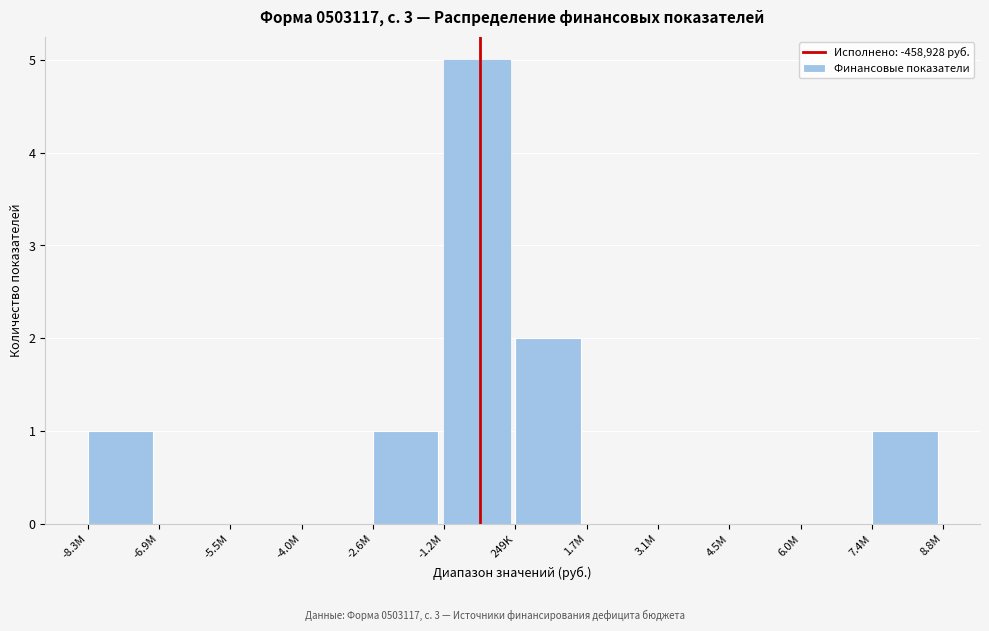

Reading left to right, what are all the values shown in this chart?

-8.3M=1	-6.9M=0	-5.5M=0	-4.0M=0	-2.6M=1	-1.2M=5	249K=2	1.7M=0	3.1M=0	4.5M=0	6.0M=0	7.4M=1